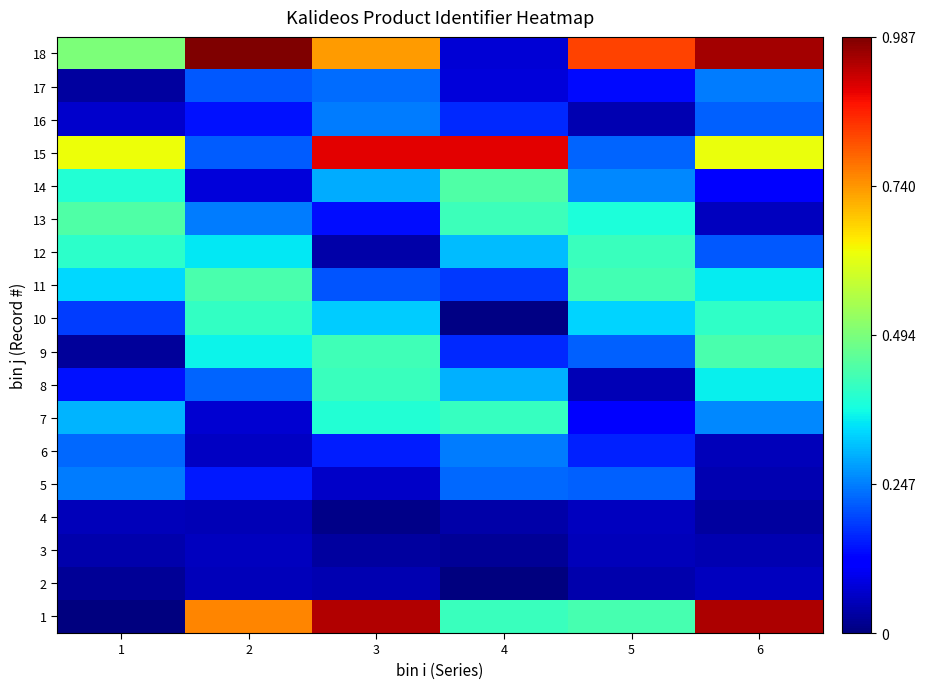

At which category is the sum across all series the highest?

3